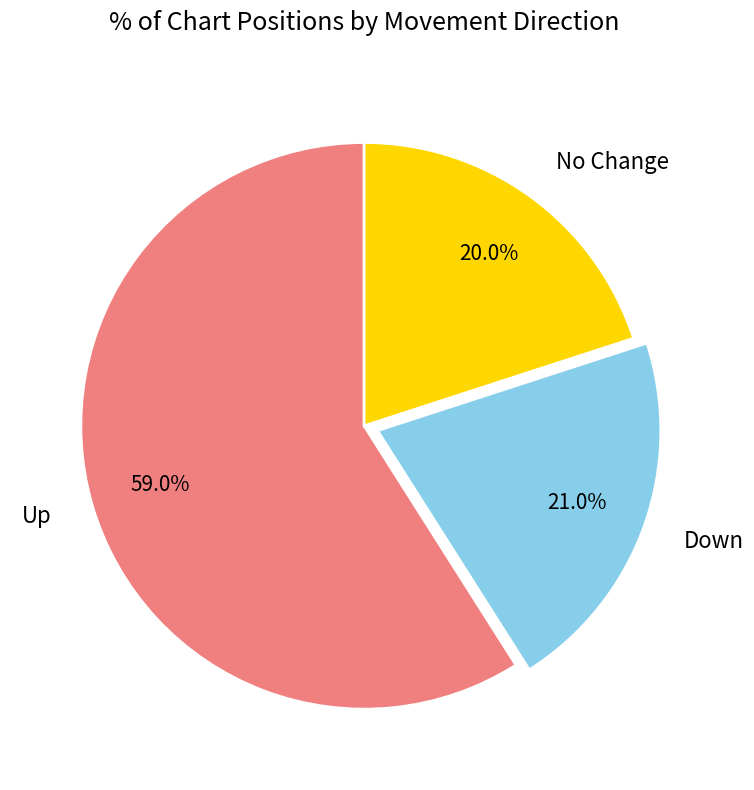

To the nearest percent, what is the difference between the largest and smallest slice percentages?

39%